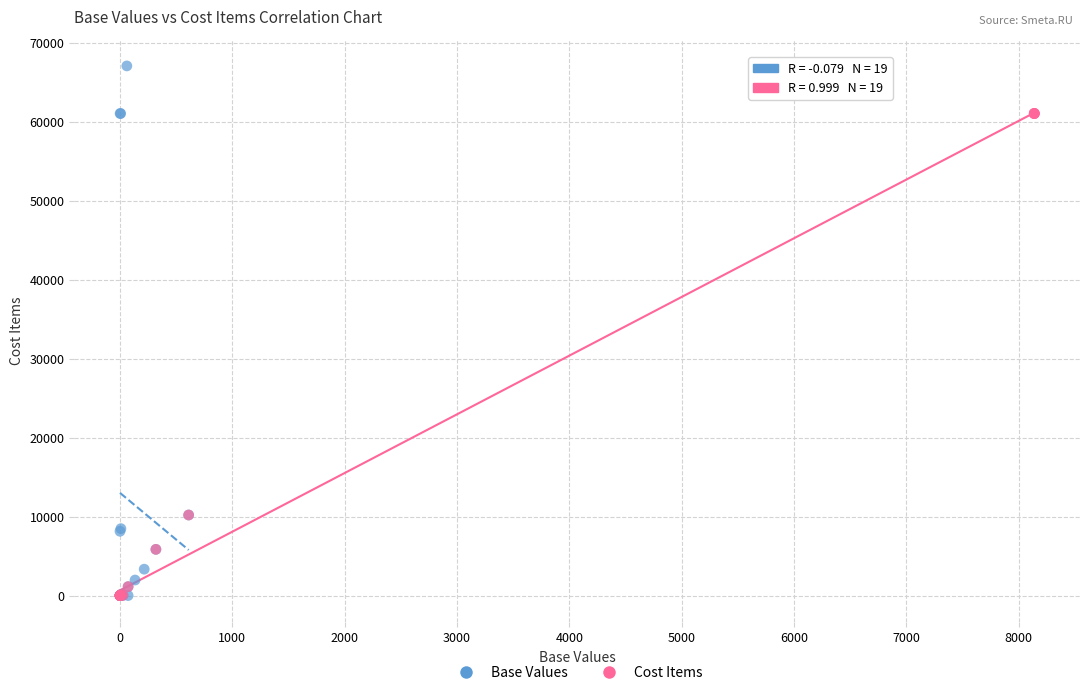

Which series has the widest spread of Y values?

Base Values